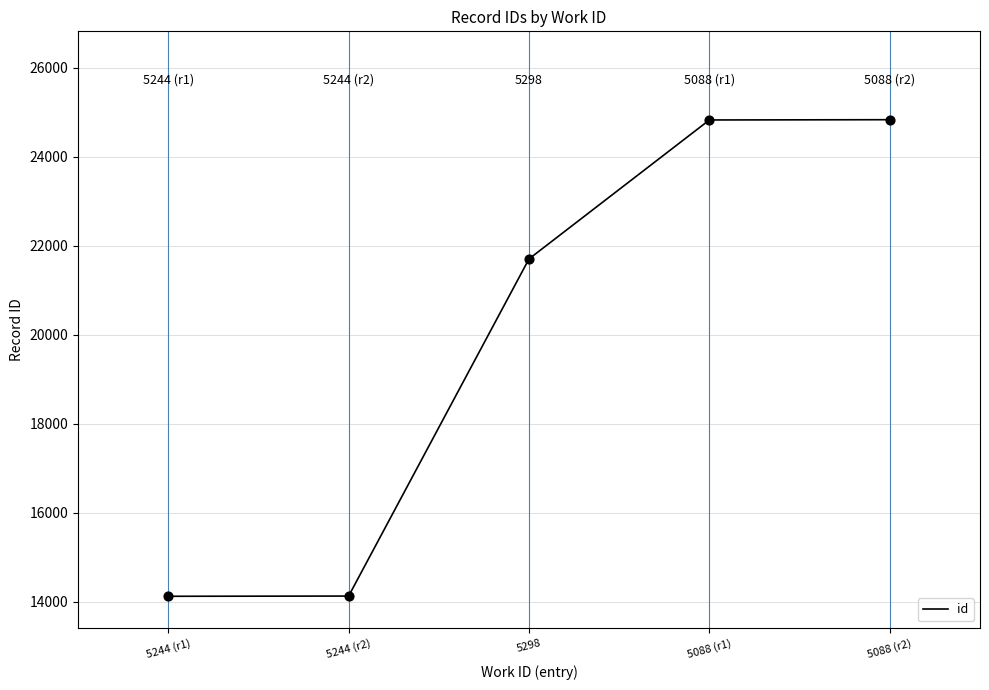

What is the change in value from 5244 (r2) to 5298?

+7581